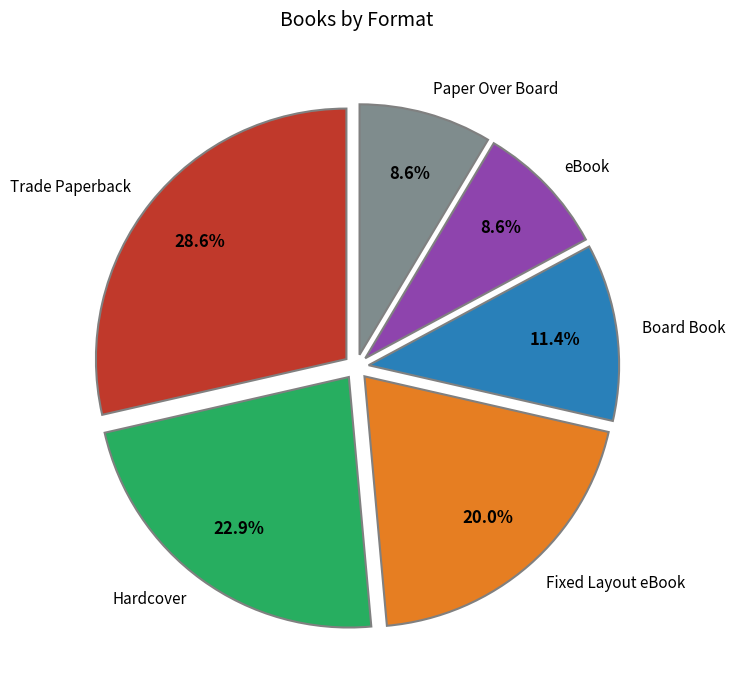

Is there any slice that represents more than half of the pie?

No